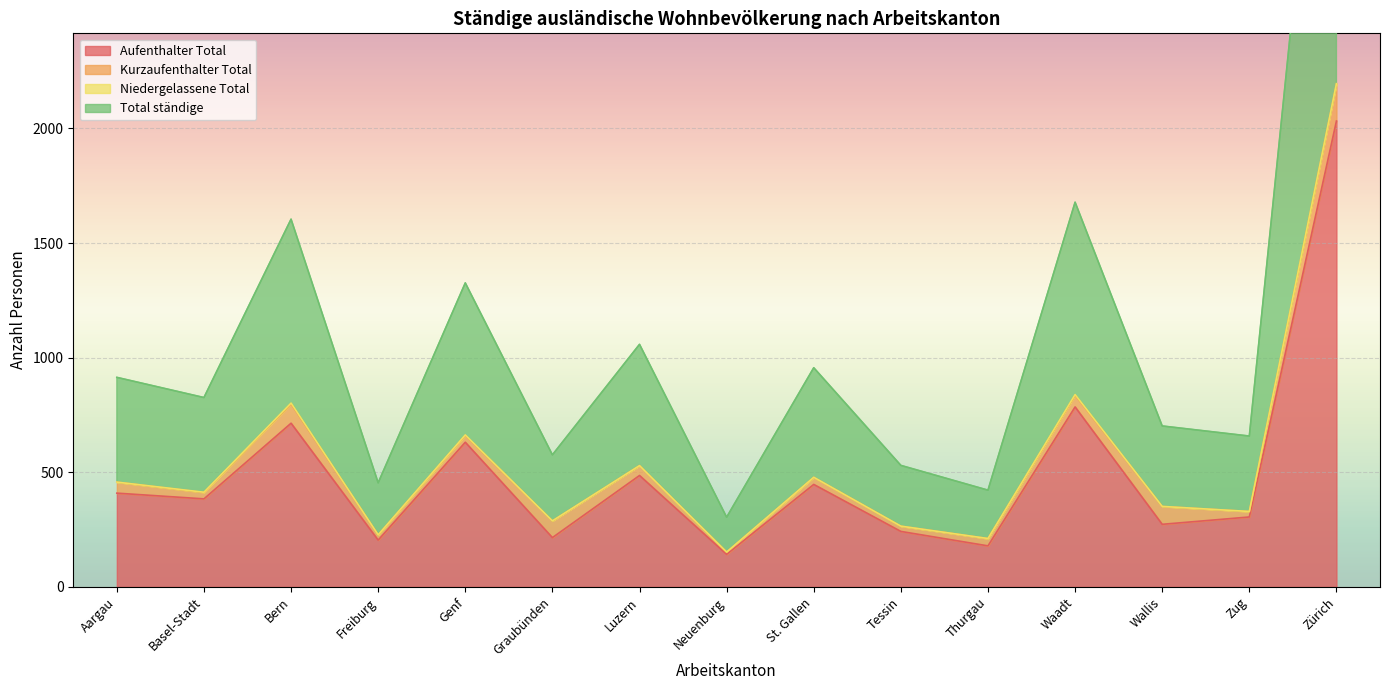

Count the number of categories in the chart.

15